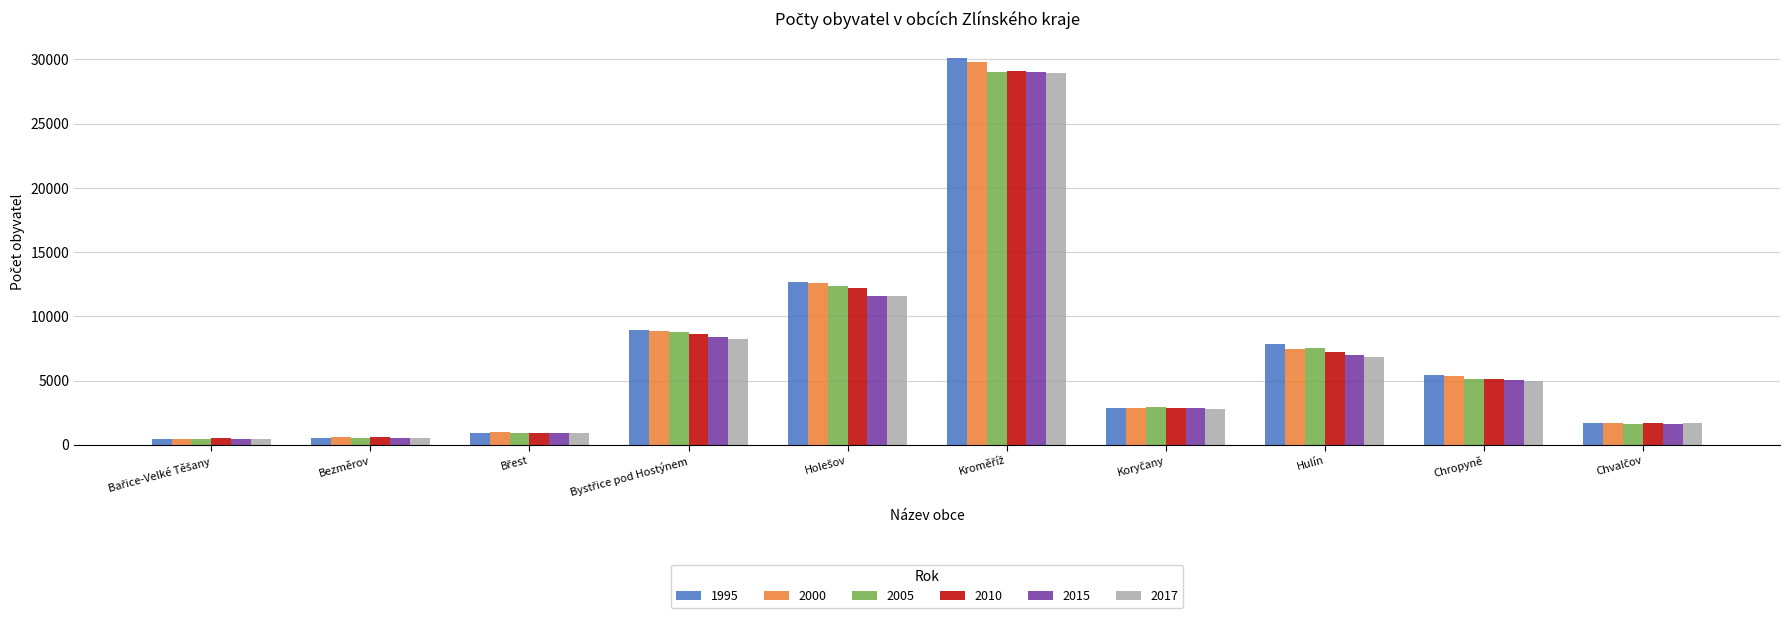

How many categories are shown in the chart?

10